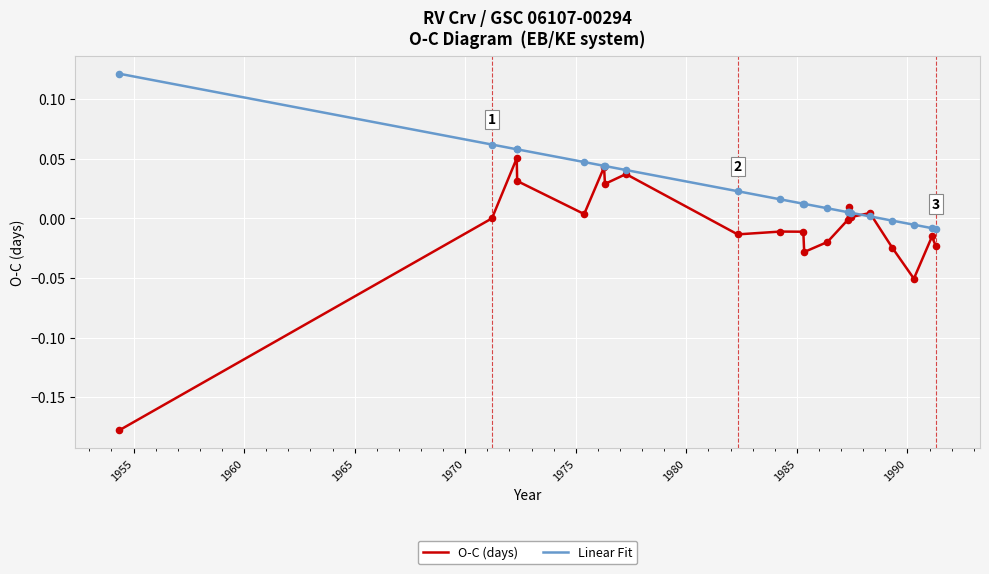

What are all the series names shown in the legend?

O-C (days), Linear Fit